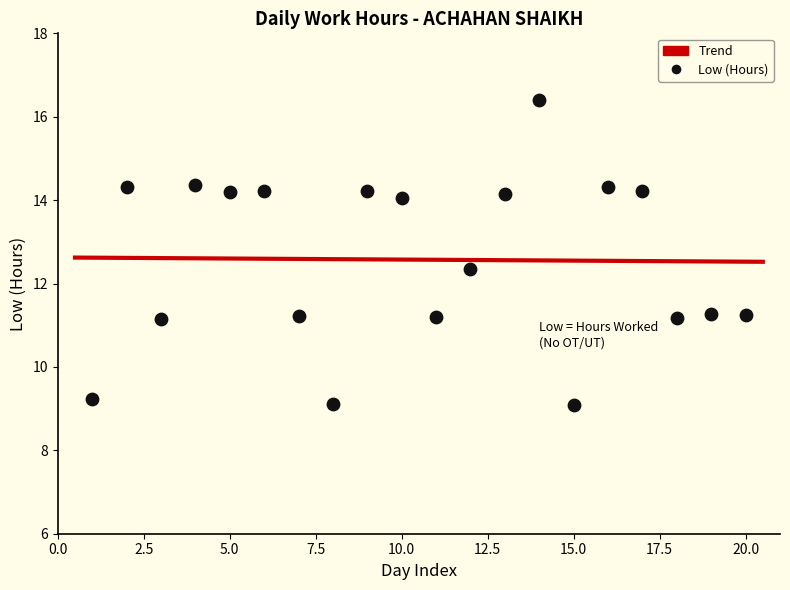

What is the range of X values (max minus min)?

19.0